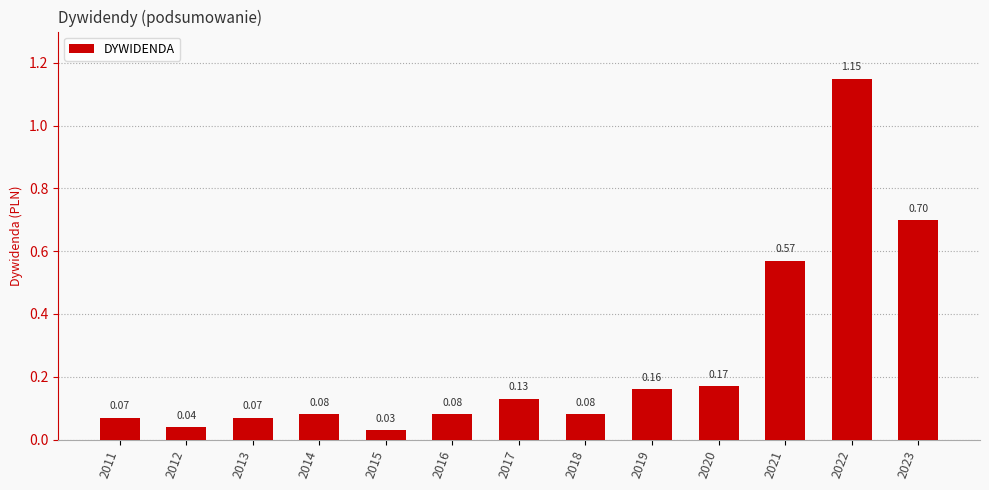

Are the bars horizontal?

No